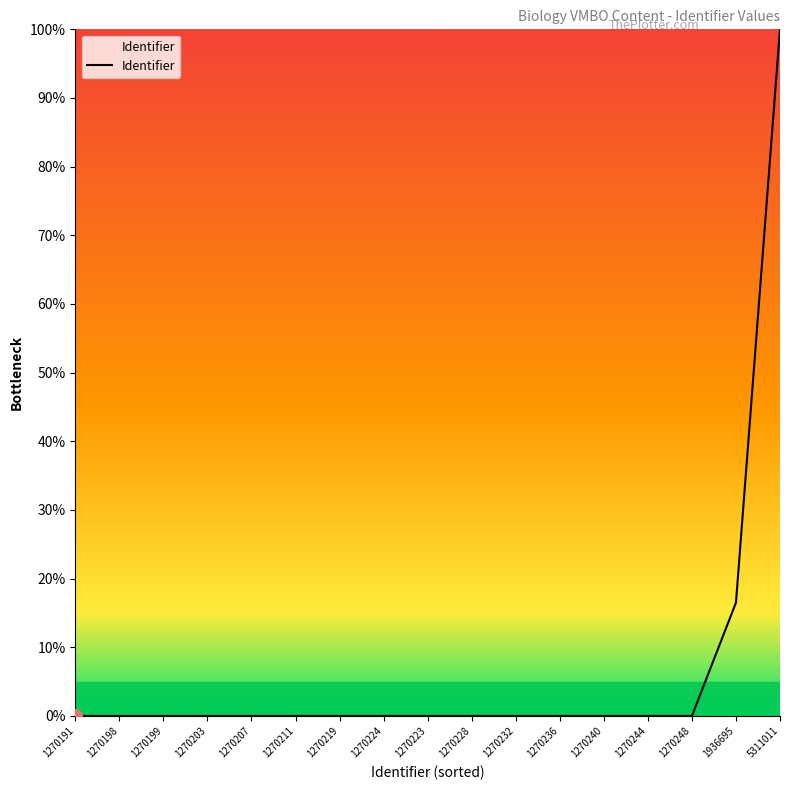

Which label corresponds to the largest value in the chart?

5311011